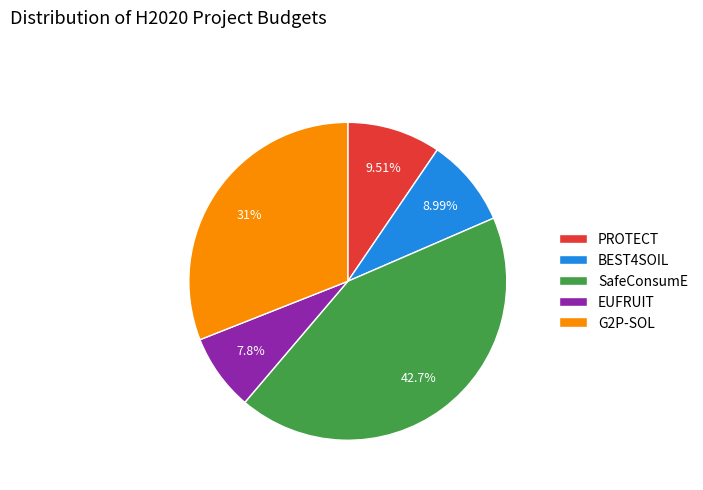

Does SafeConsumE represent more than half of the total?

No